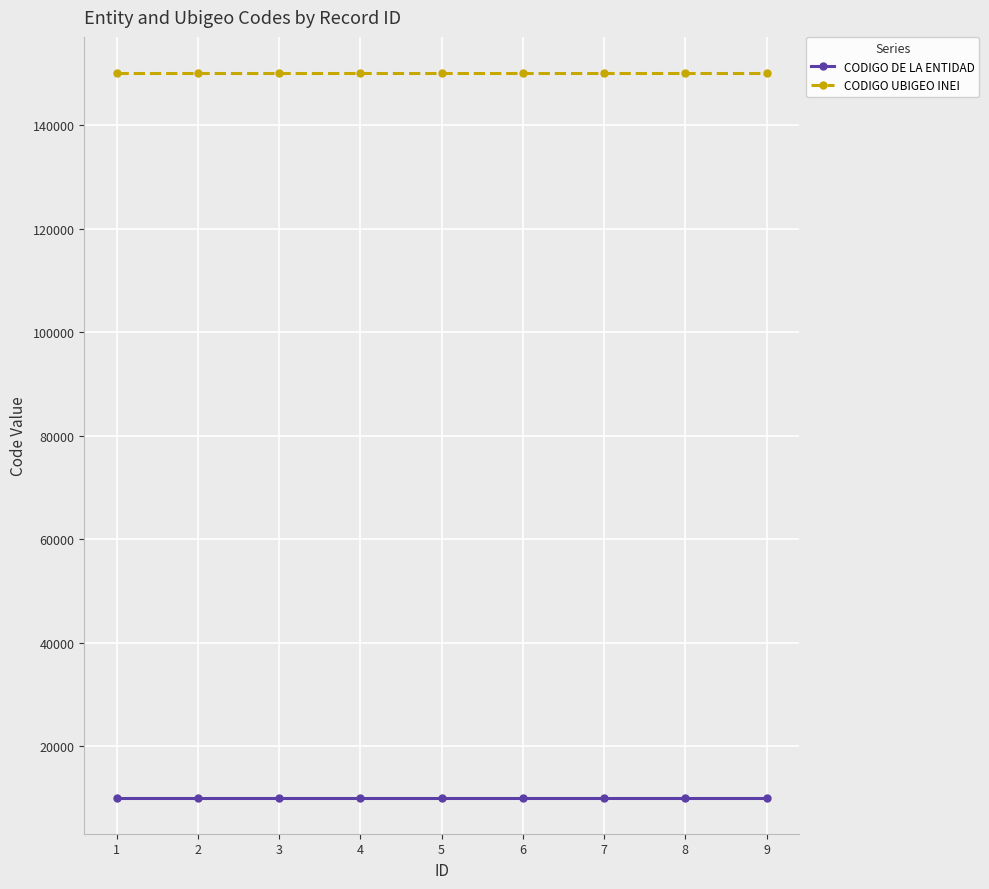

At how many categories does at least one series exceed 65933?

9